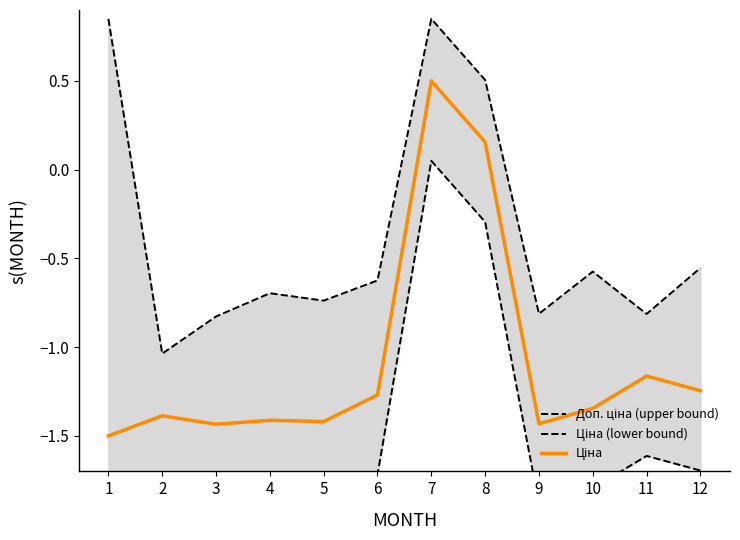

Where is Ціна nearest to the value 0?

8